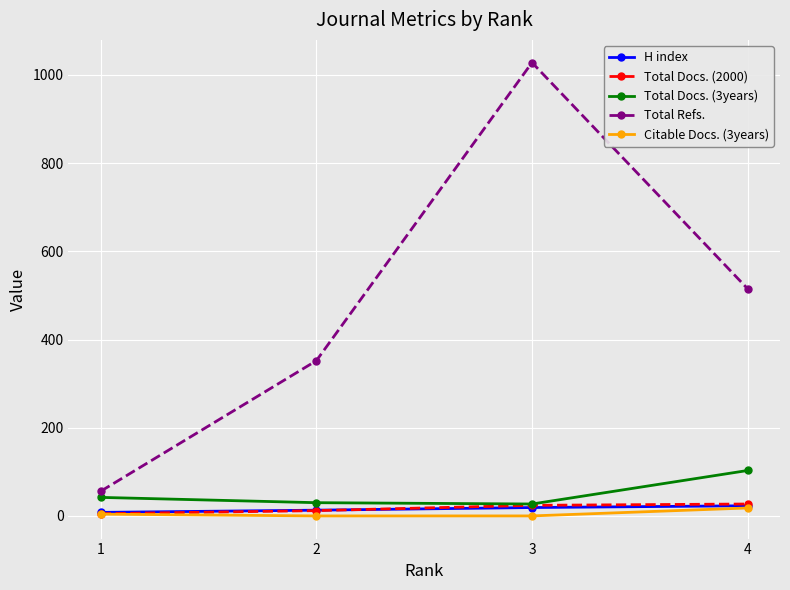

Read the Total Docs. (2000) value at 1.

5